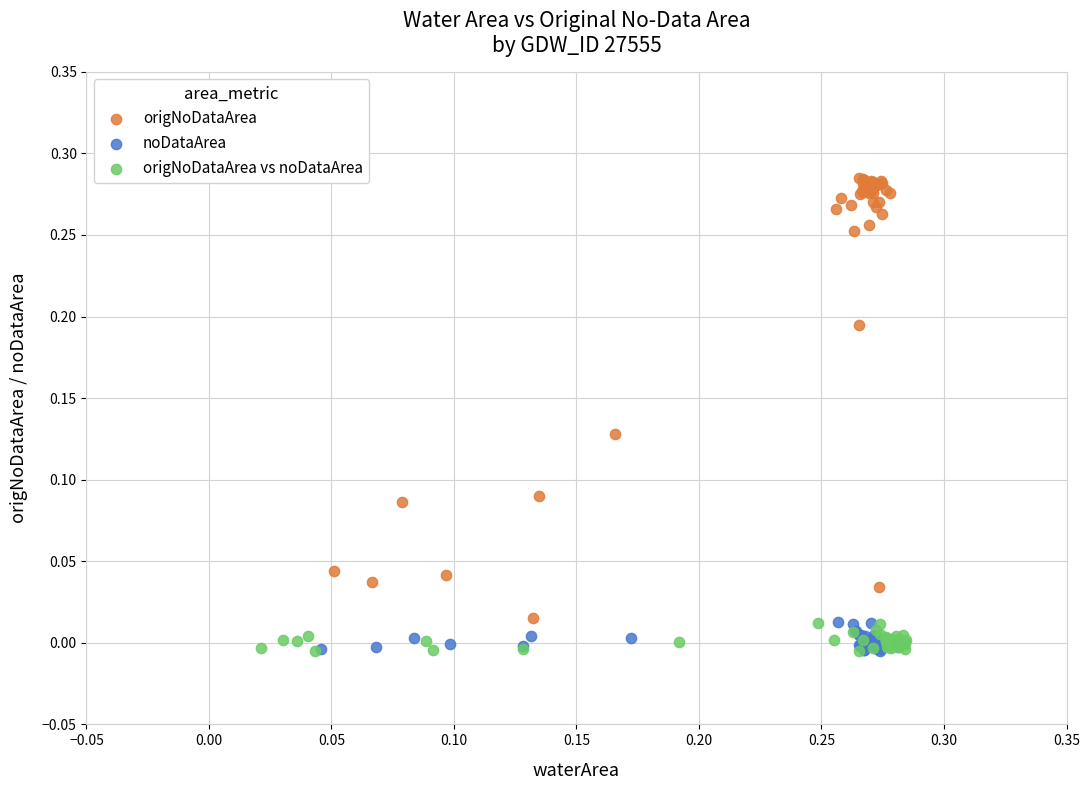

Which series has the widest spread of Y values?

origNoDataArea